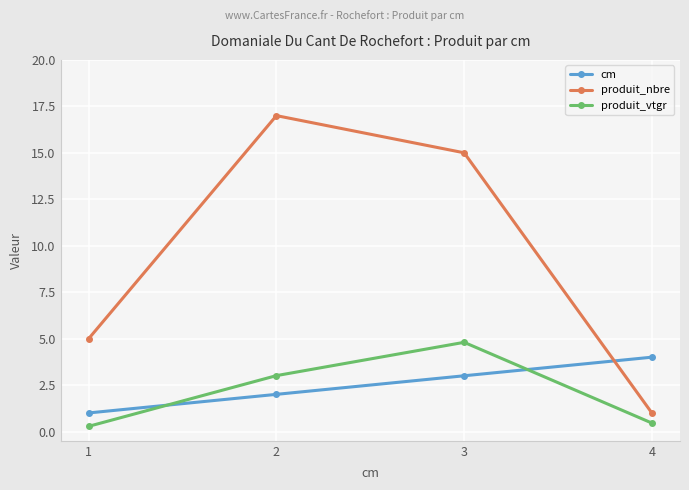

At how many categories does at least one series exceed 10?

2